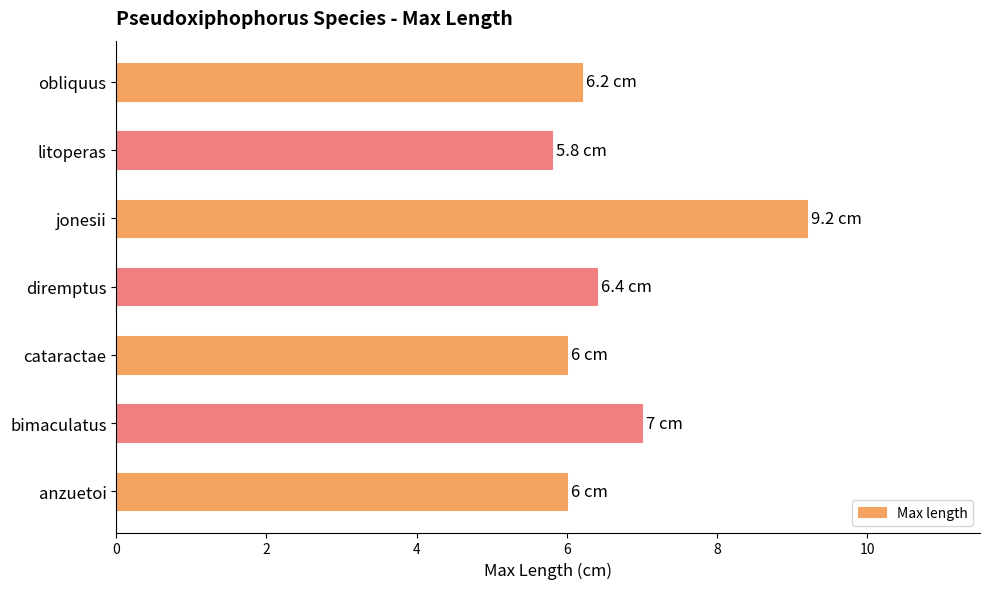

Is it true that the value at cataractae is 6.0?

True